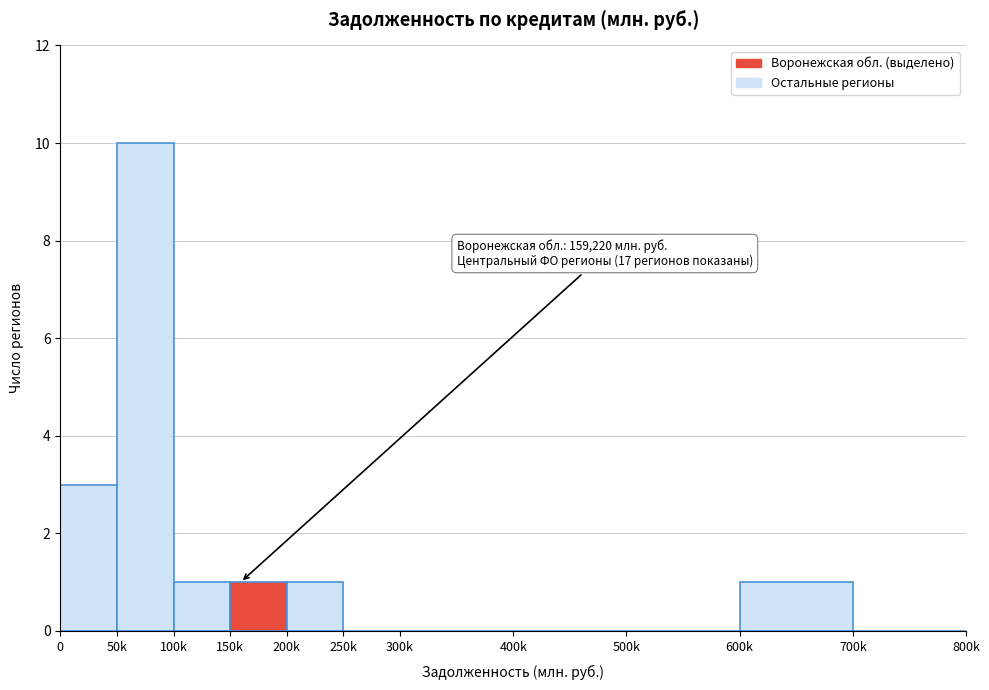

Reading left to right, what are all the values shown in this chart?

0=3	50k=10	100k=1	150k=1	200k=1	250k=0	300k=0	400k=0	500k=0	600k=1	700k=0